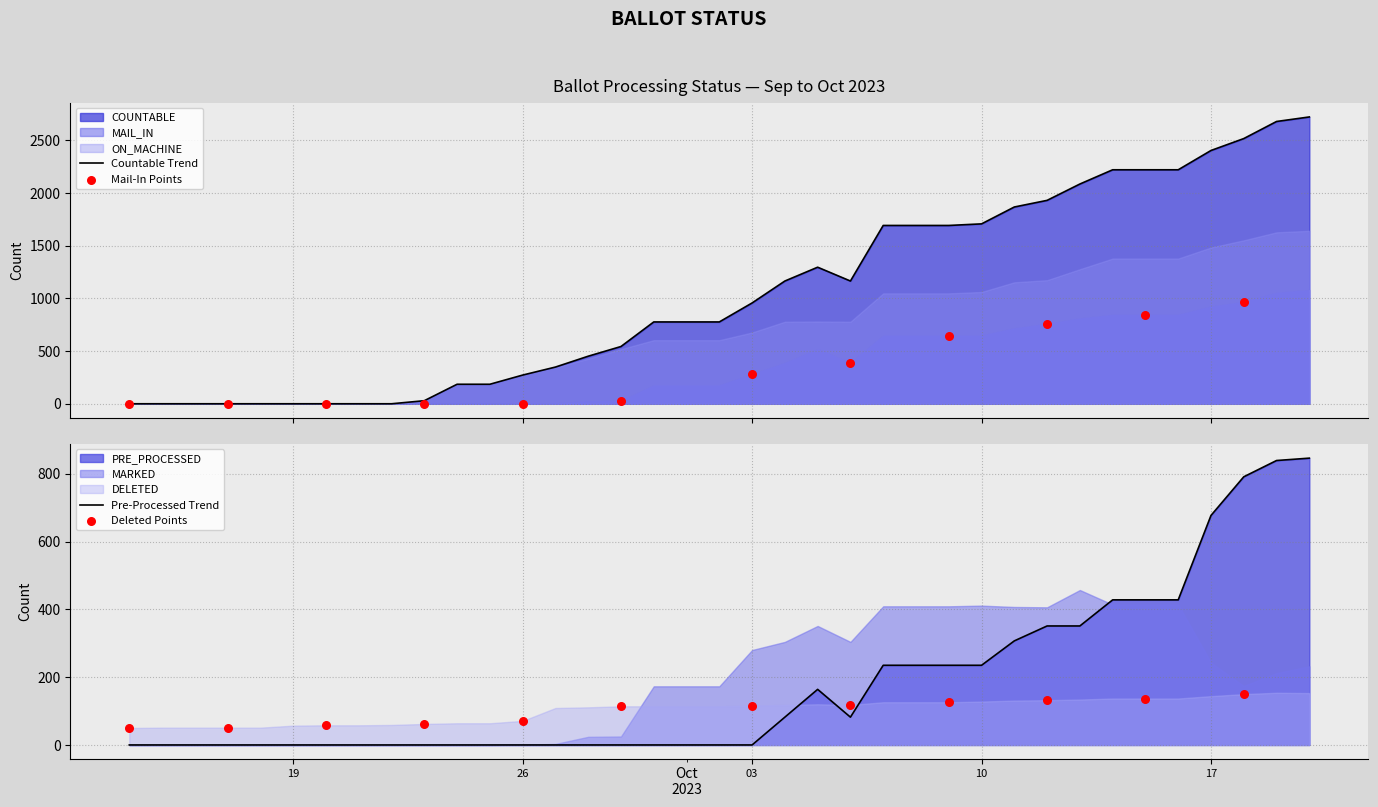

What are all the series names shown in the legend?

COUNTABLE, MAIL_IN, DELETED, ON_MACHINE, MARKED, PRE_PROCESSED